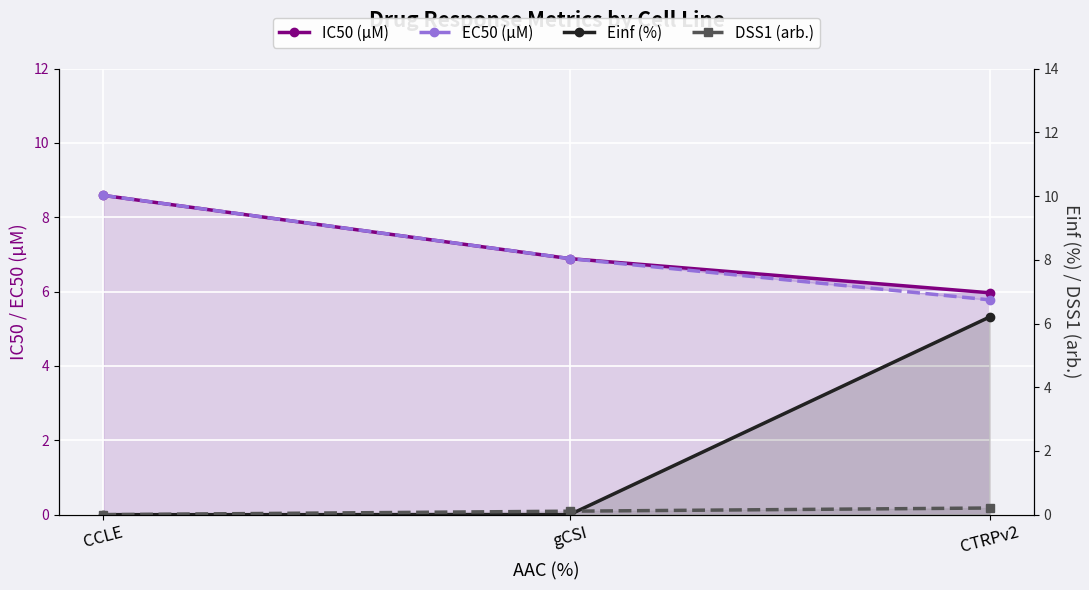

What is the sum of the IC50 (µM) values at gCSI and CTRPv2?

12.9